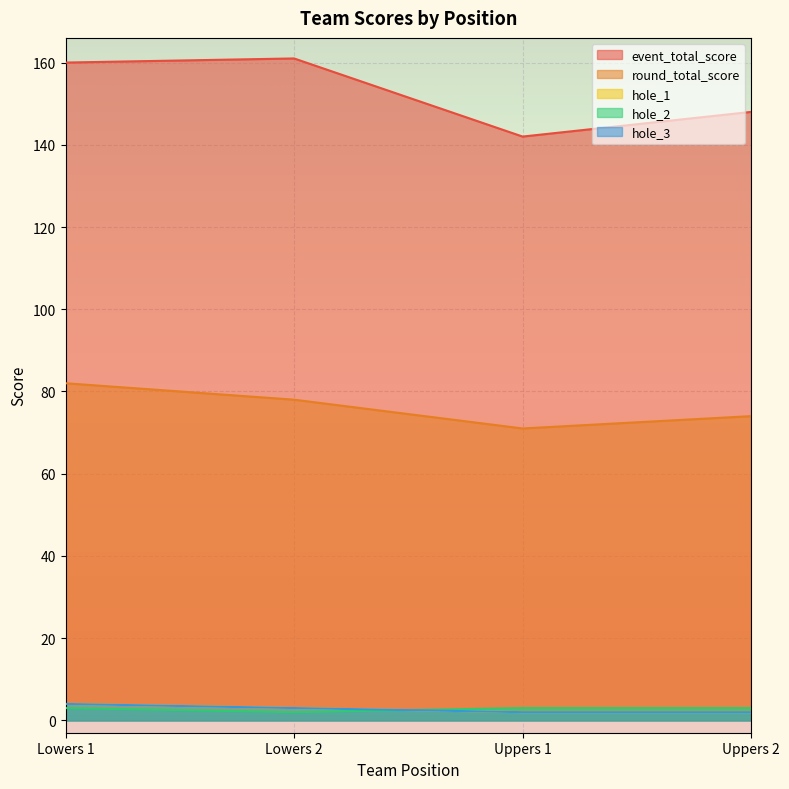

True or false: hole_2 has a value of 3 at Lowers 1.

True